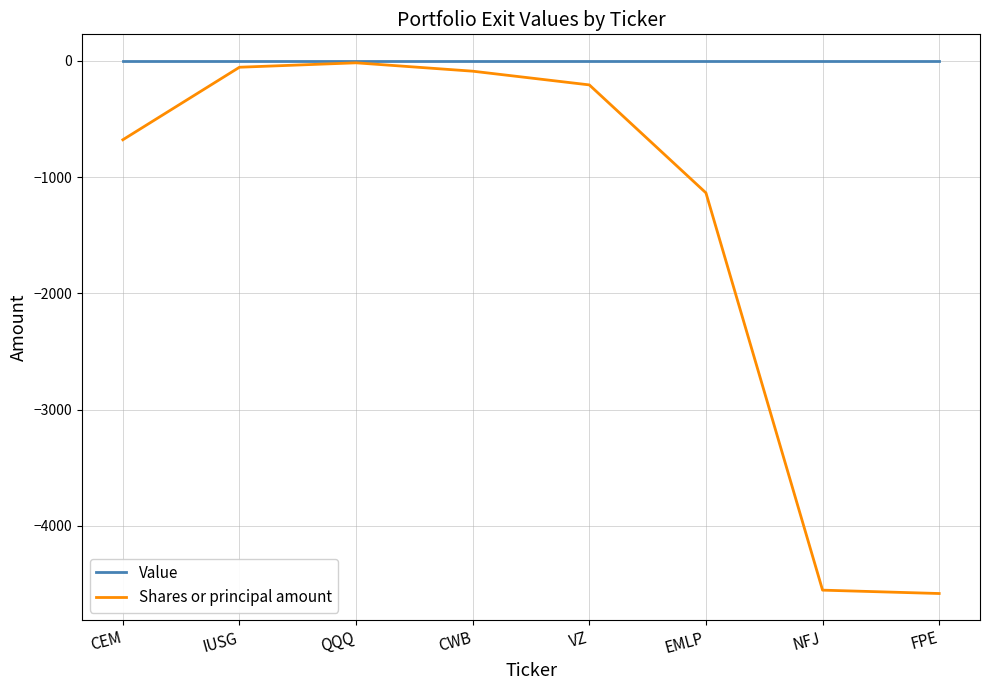

Is the value of Shares or principal amount at VZ greater than the value of Value at VZ?

No